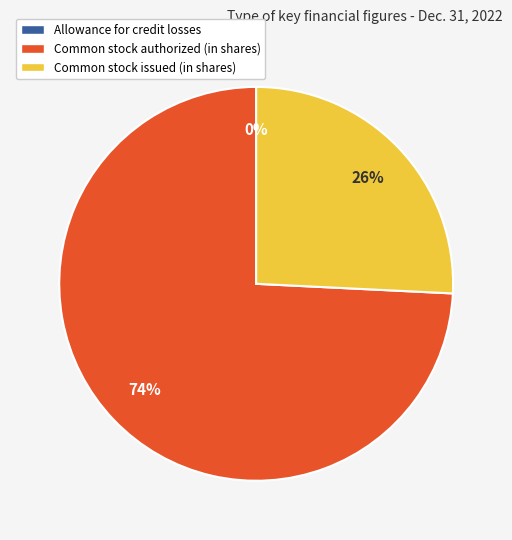

To the nearest percent, what is the difference between the largest and smallest slice percentages?

74%